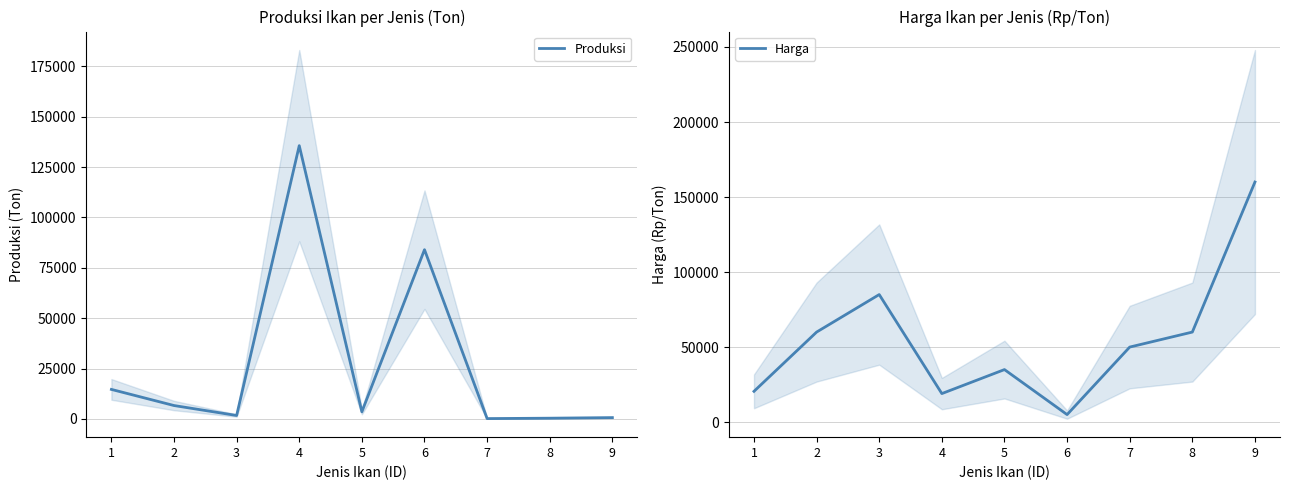

True or false: Harga and Produksi cross at least once.

True